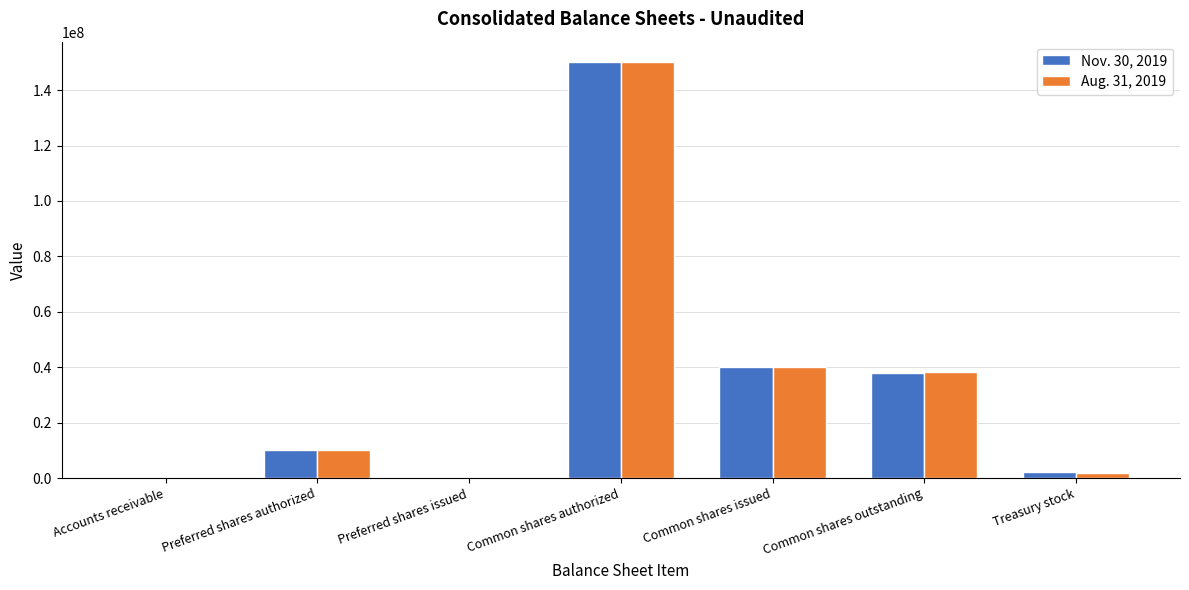

Is the value of Nov. 30, 2019 at Accounts receivable greater than the value of Aug. 31, 2019 at Preferred shares authorized?

No